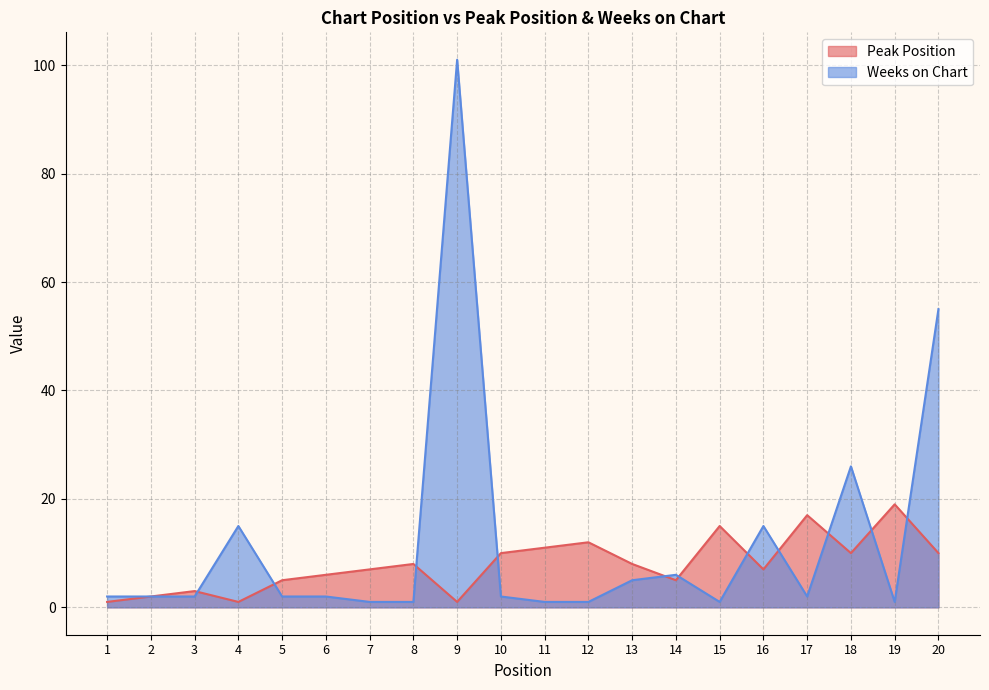

Reading left to right, what are all the values shown in this chart?

Peak Position: 1=1	2=2	3=3	4=1	5=5	6=6	7=7	8=8	9=1	10=10	11=11	12=12	13=8	14=5	15=15	16=7	17=17	18=10	19=19	20=10
Weeks on Chart: 1=2	2=2	3=2	4=15	5=2	6=2	7=1	8=1	9=101	10=2	11=1	12=1	13=5	14=6	15=1	16=15	17=2	18=26	19=1	20=55